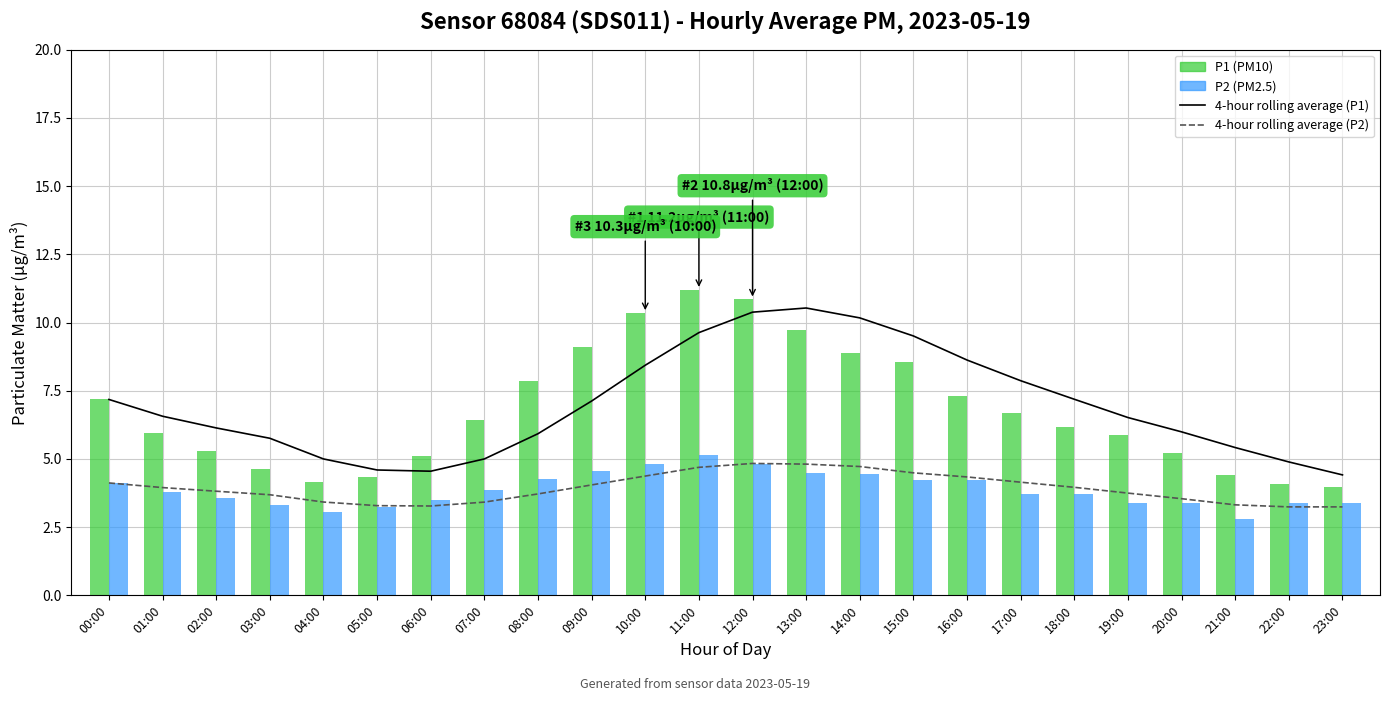

What is the difference between the maximum and minimum values in the P2 series?

2.4